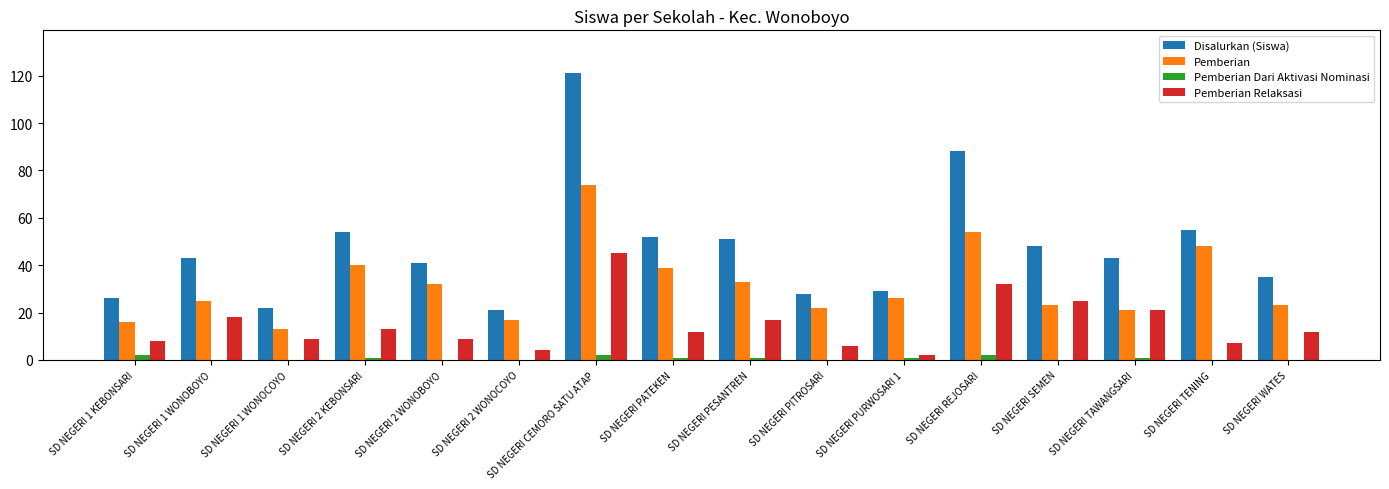

Are the bars grouped side by side (vs. stacked)?

Yes